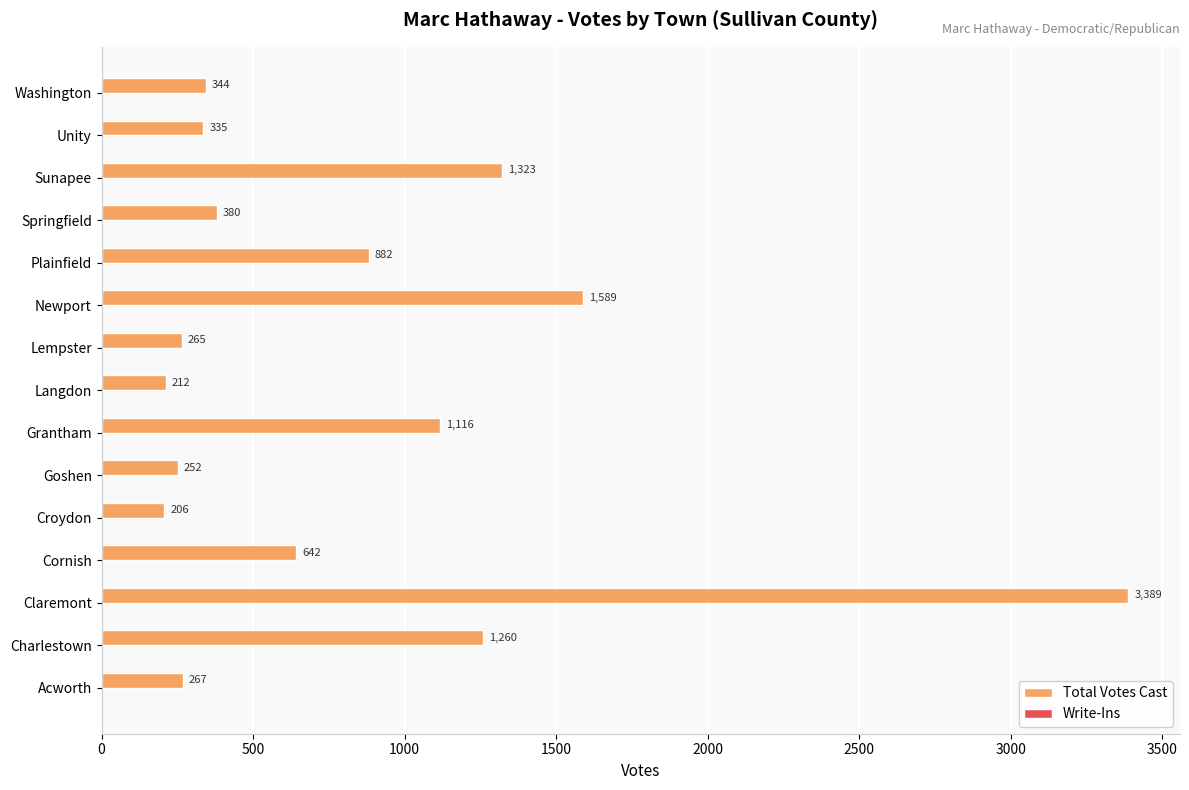

At which category does the chart reach its minimum across all series?

Croydon